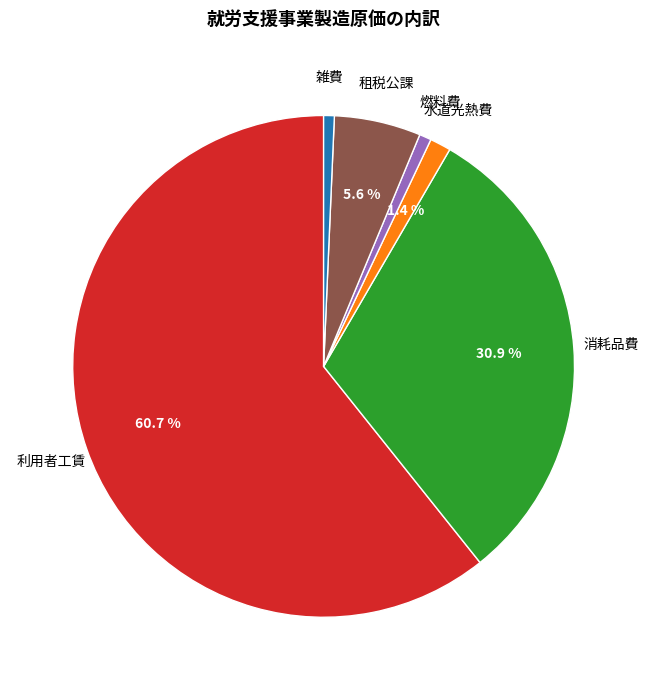

Is there a majority slice in this chart?

Yes